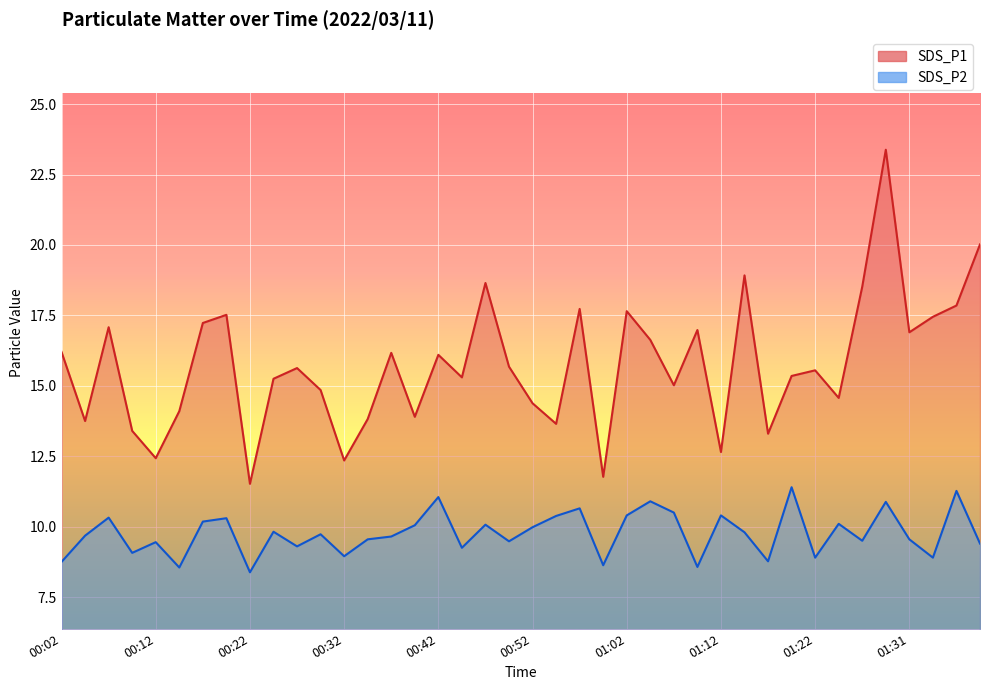

The SDS_P1 series shows 16.9 at 01:31. True or false?

True